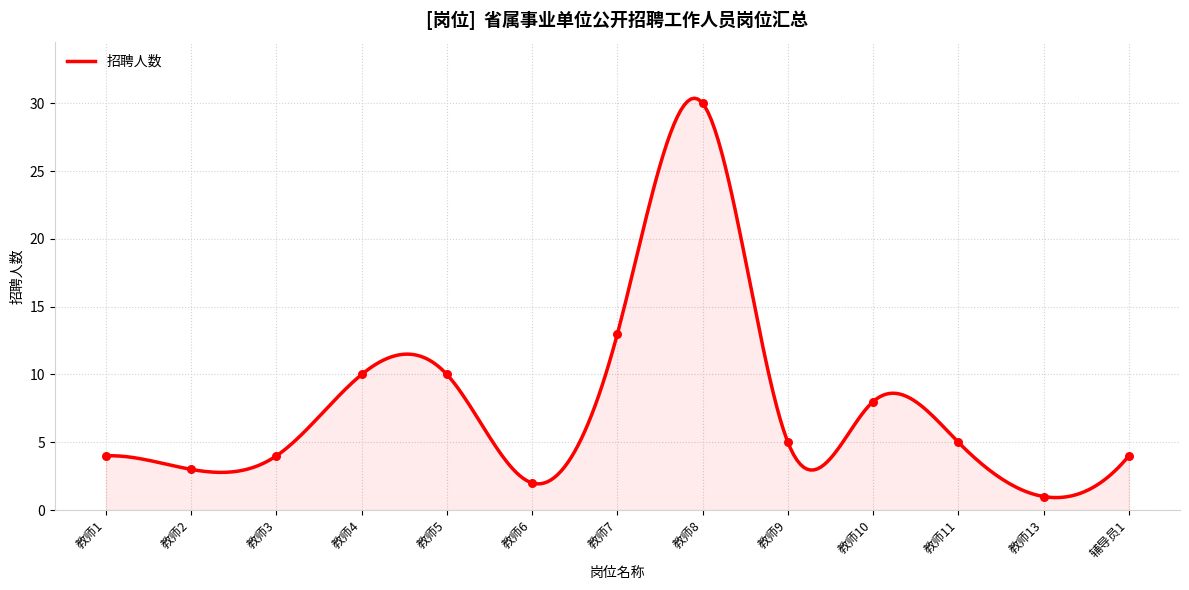

What is the ratio of the value at 教师11 to the value at 教师1?

1.2